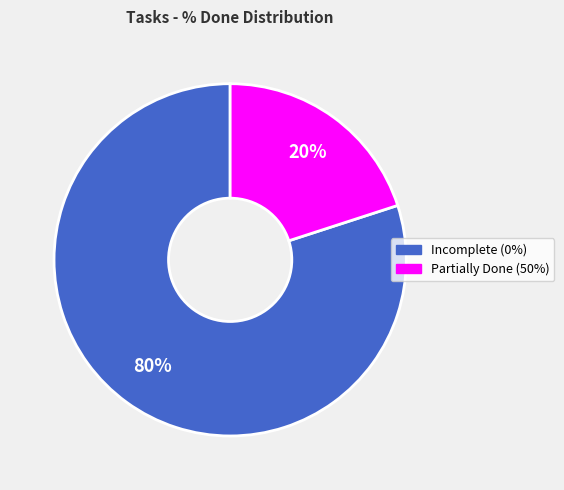

Which category has the biggest portion of the pie?

Incomplete (0%)